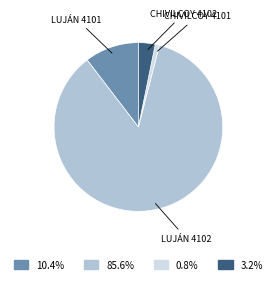

Does any single category account for the majority?

Yes